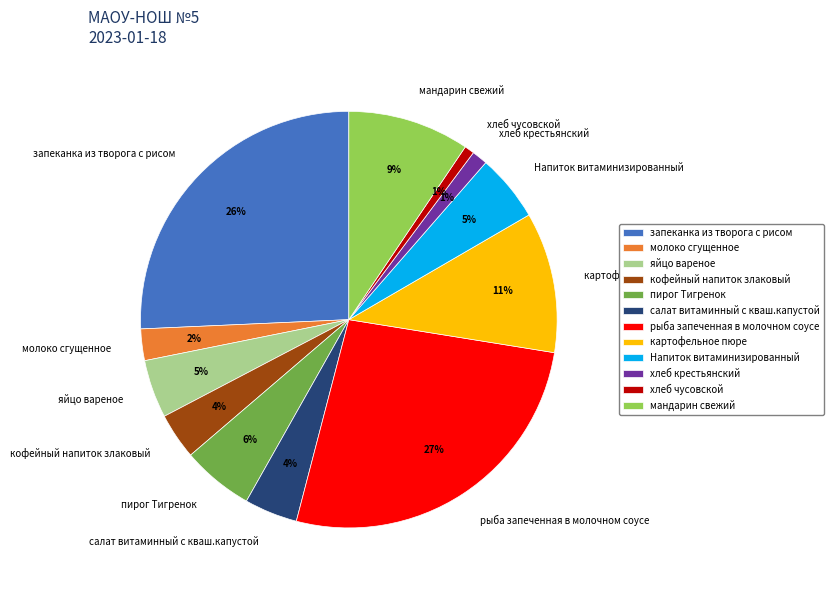

Does any single category account for the majority?

No